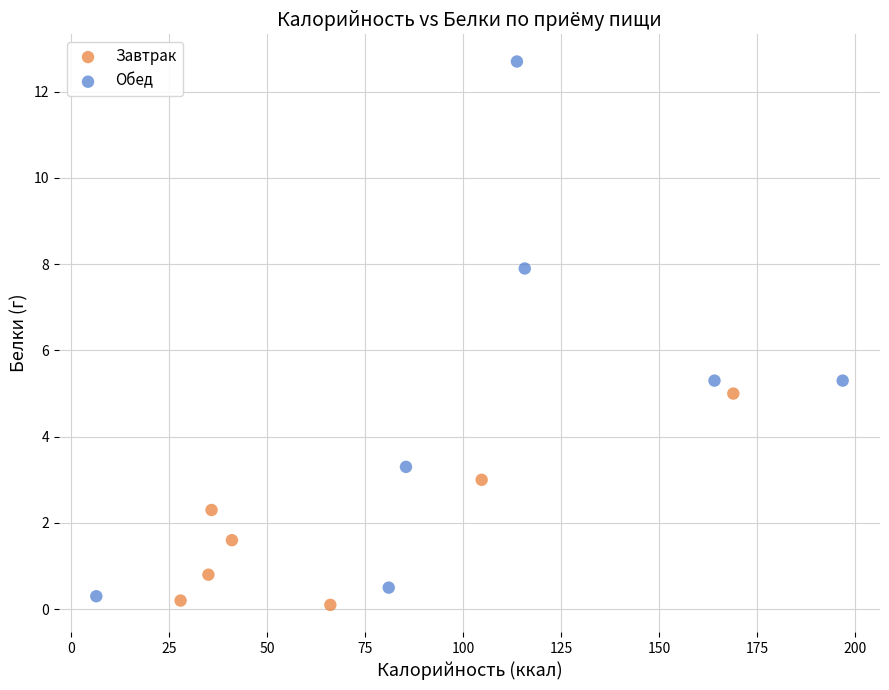

Which series reaches the maximum Y coordinate?

Обед